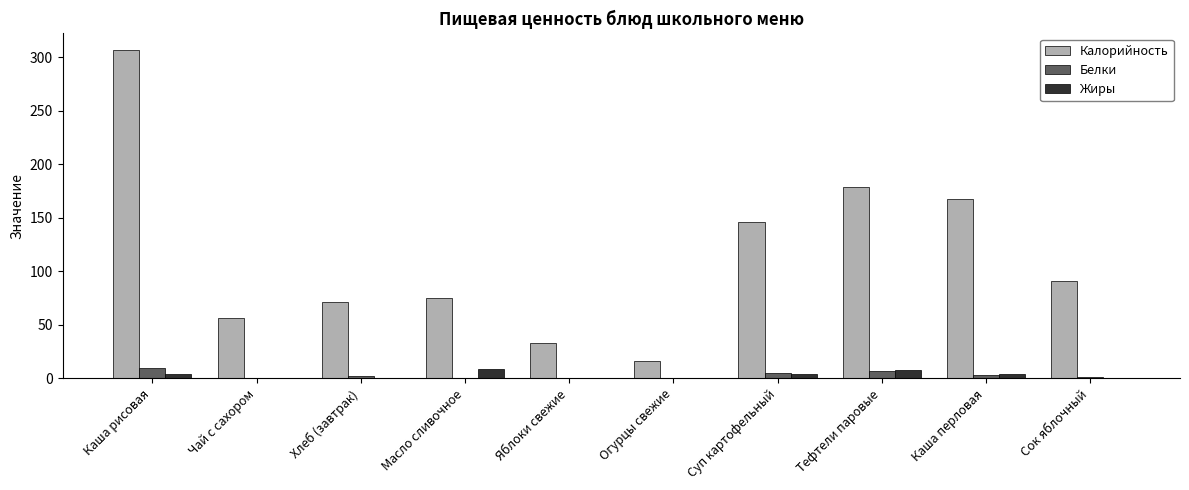

What is the total value across all series at Тефтели паровые?

193.6